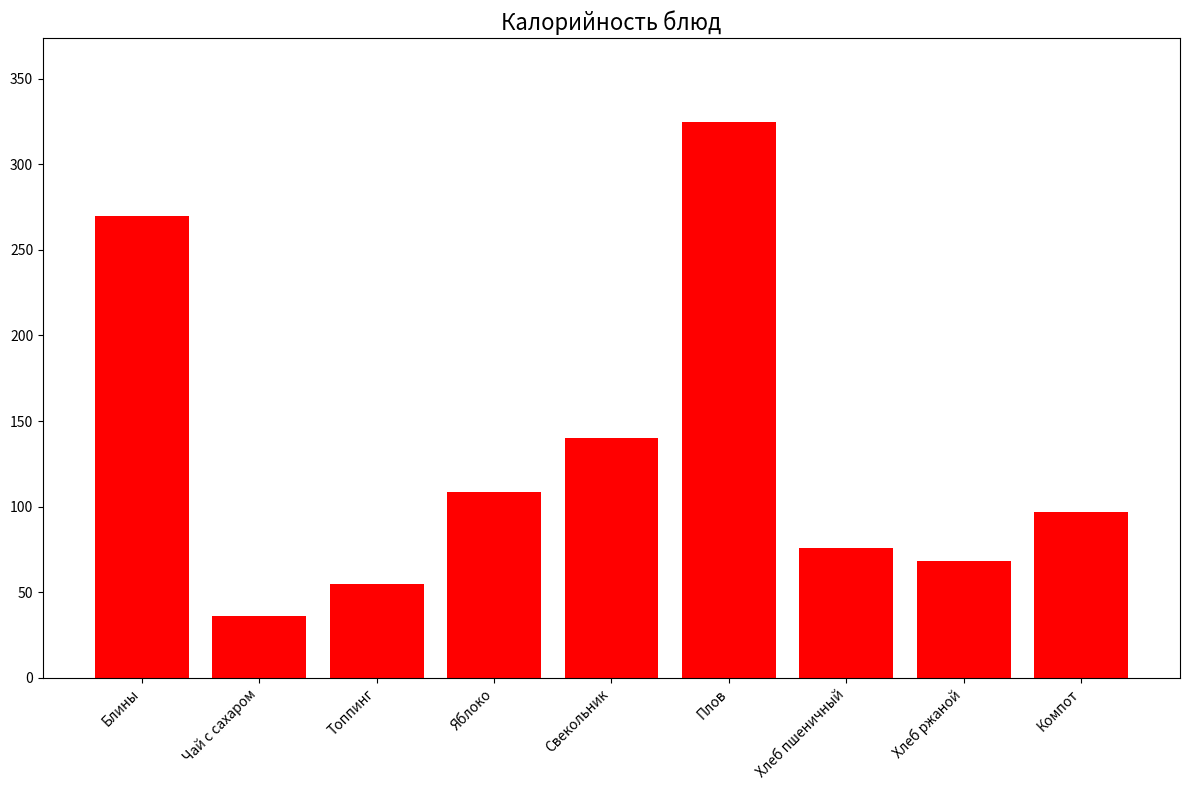

Rank the categories by value from lowest to highest.

Чай с сахаром, Топпинг, Хлеб ржаной, Хлеб пшеничный, Компот, Яблоко, Свекольник, Блины, Плов